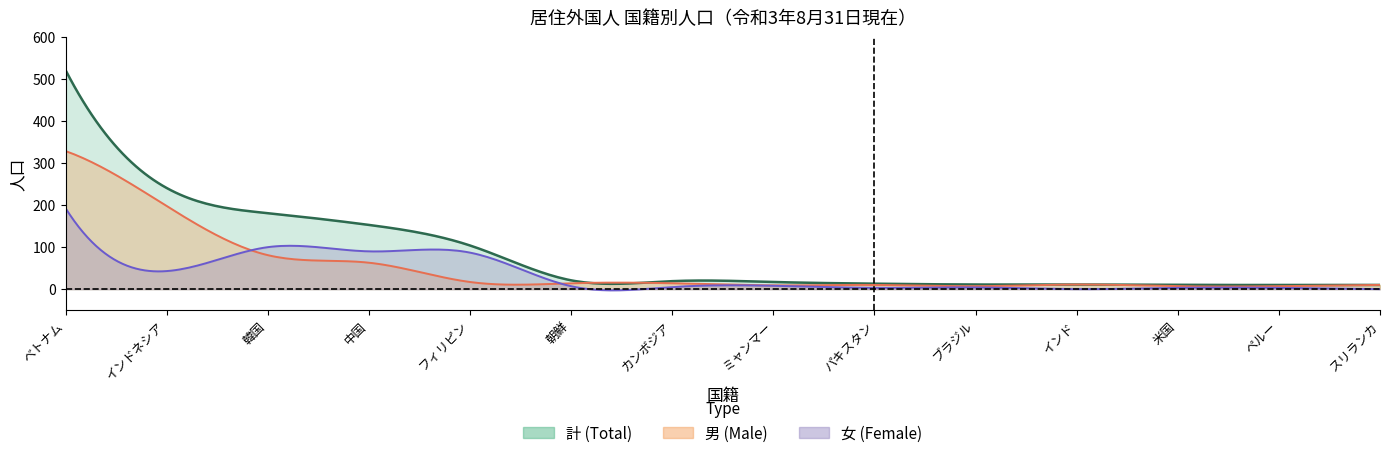

Rank the categories by 計 value from highest to lowest.

ベトナム, インドネシア, 韓国, 中国, フィリピン, 朝鮮, カンボジア, ミャンマー, パキスタン, ブラジル, インド, 米国, ペルー, スリランカ